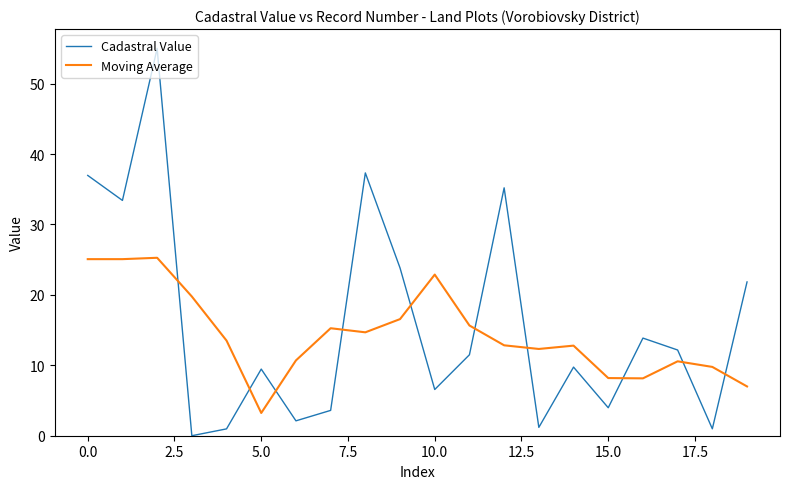

Which series has the widest spread of values?

Cadastral Value